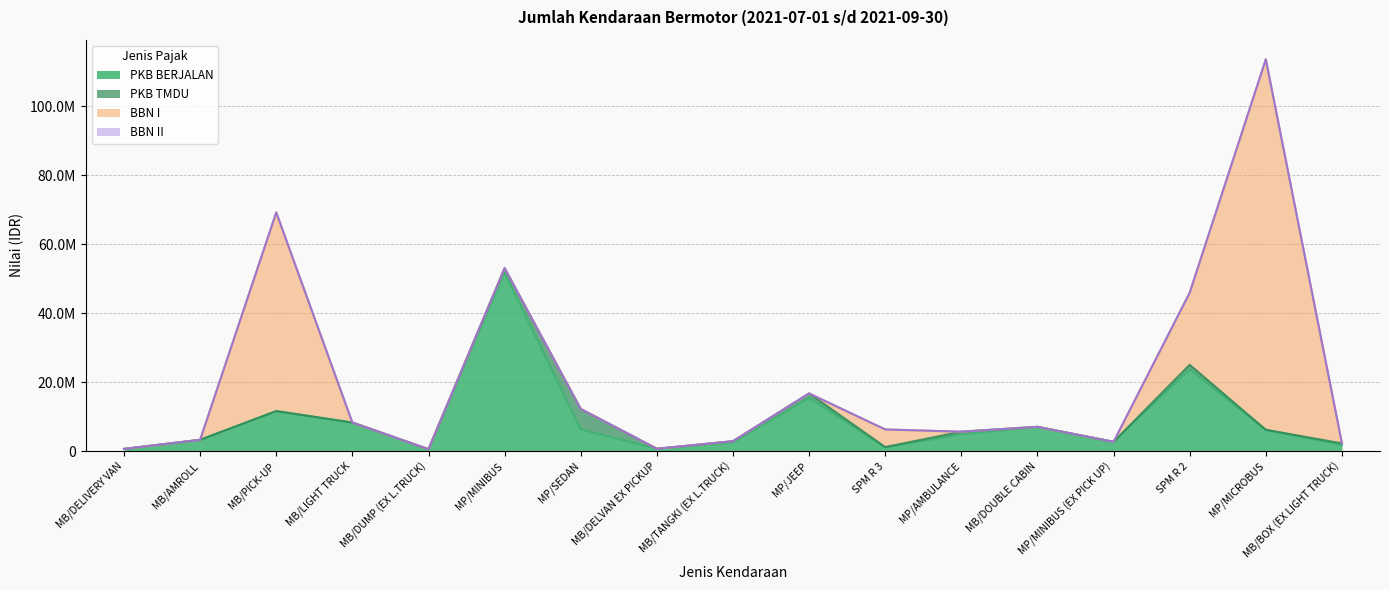

What is the label of the 9th point from the left?

MB/TANGKI (EX L.TRUCK)